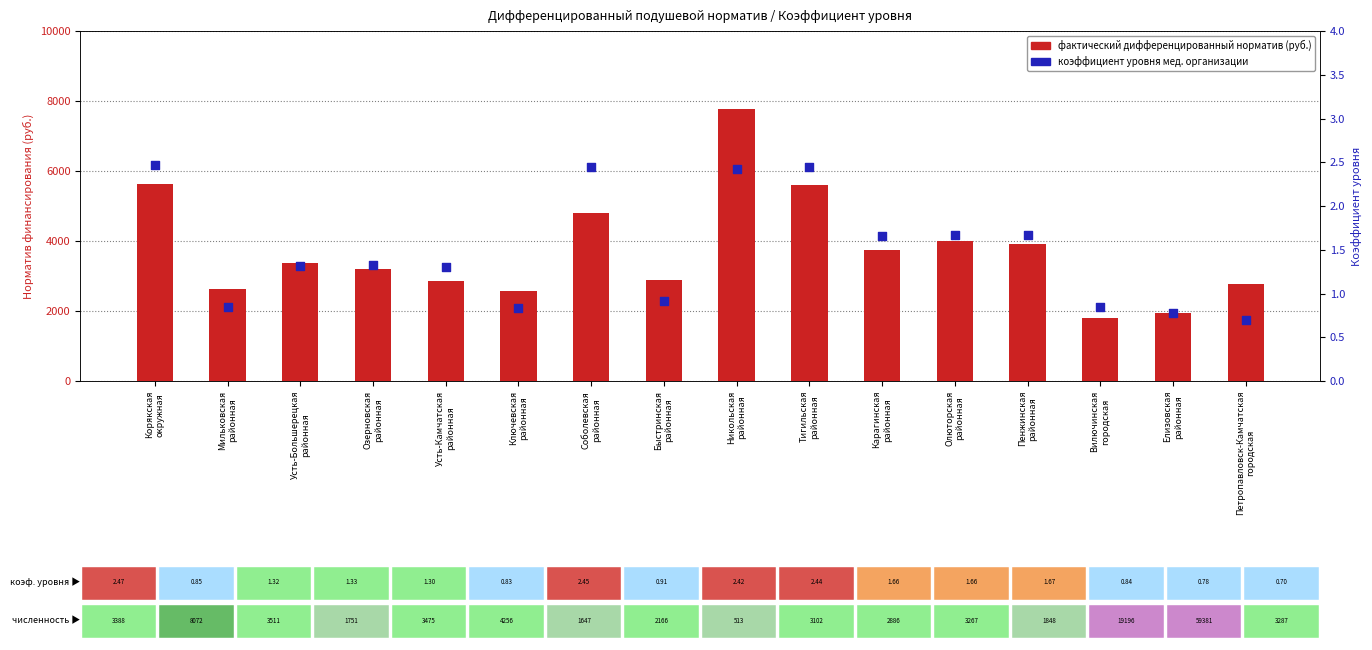

At which category is the sum across all series the highest?

Никольская
районная